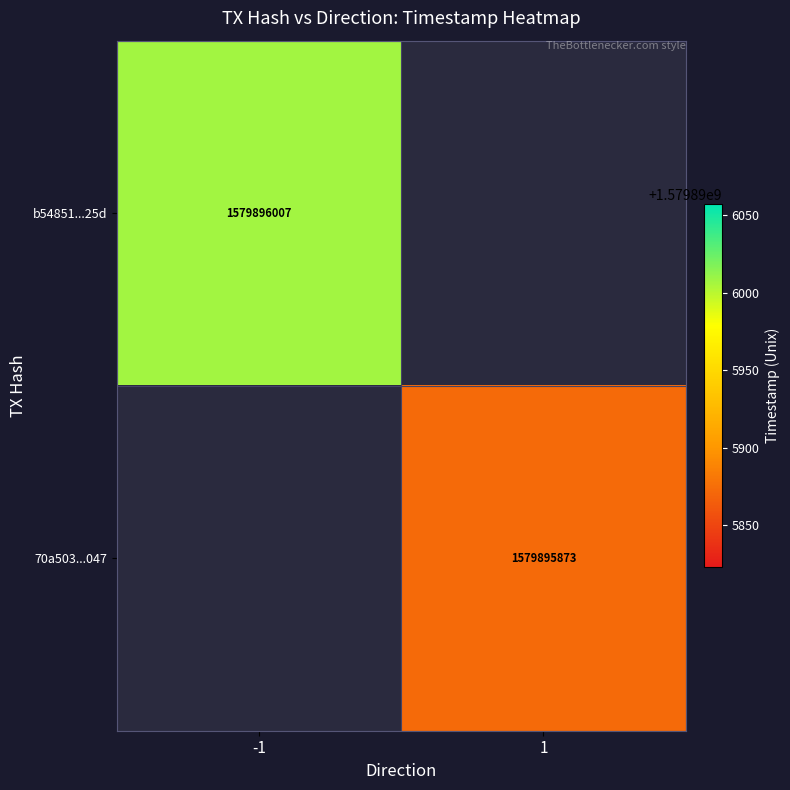

Is it true that b54851087144b791a21cffeea845e9cb657225d equals 2379074145 at time_stamp?

False